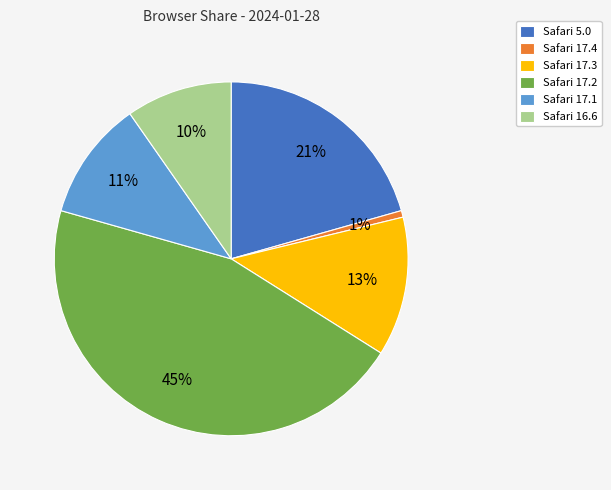

The Safari 17.1 slice represents 1% of the pie. True or false?

False